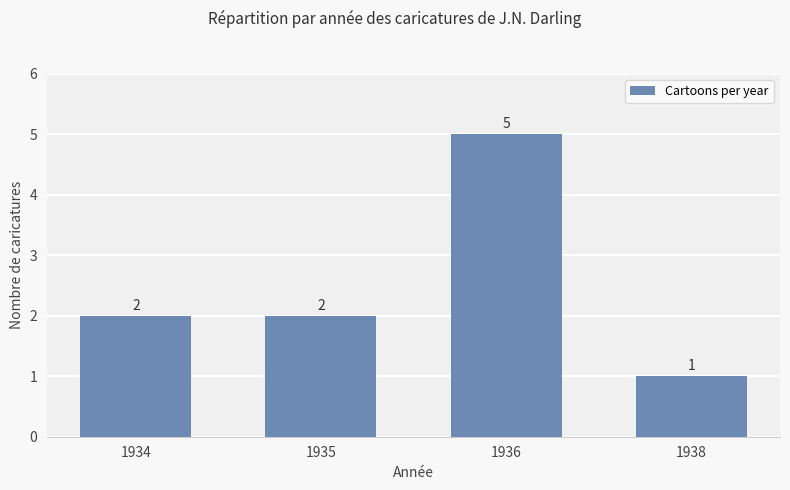

Count the number of data series in this chart.

1